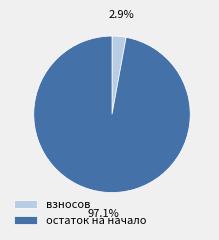

Is остаток на начало the majority of the pie?

Yes